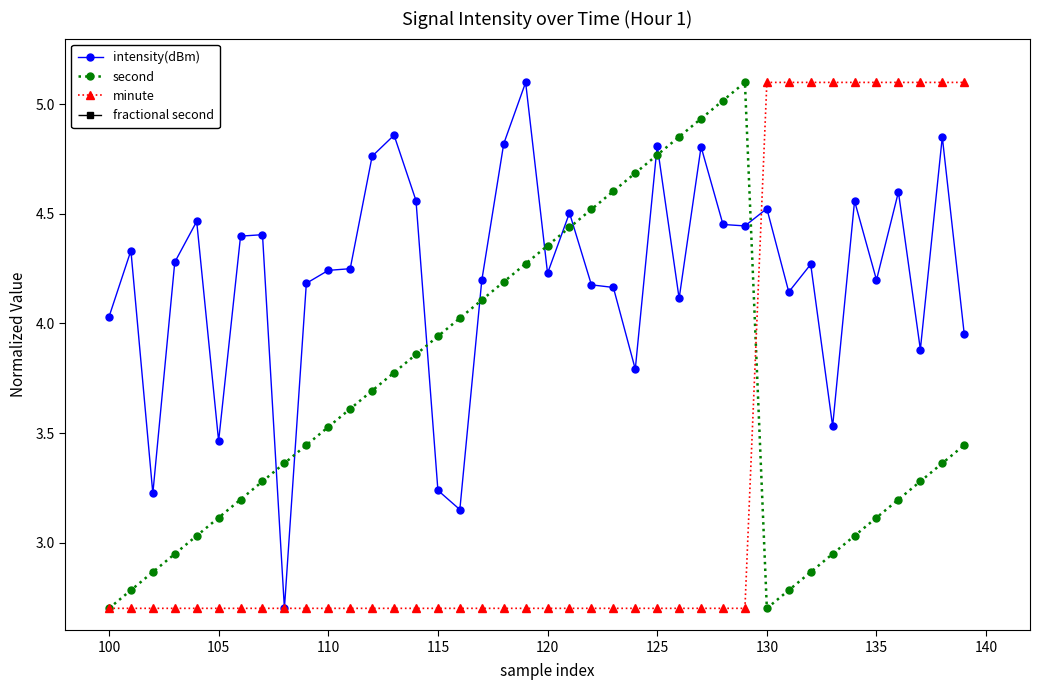

What is the lowest value of the second series?

2.7